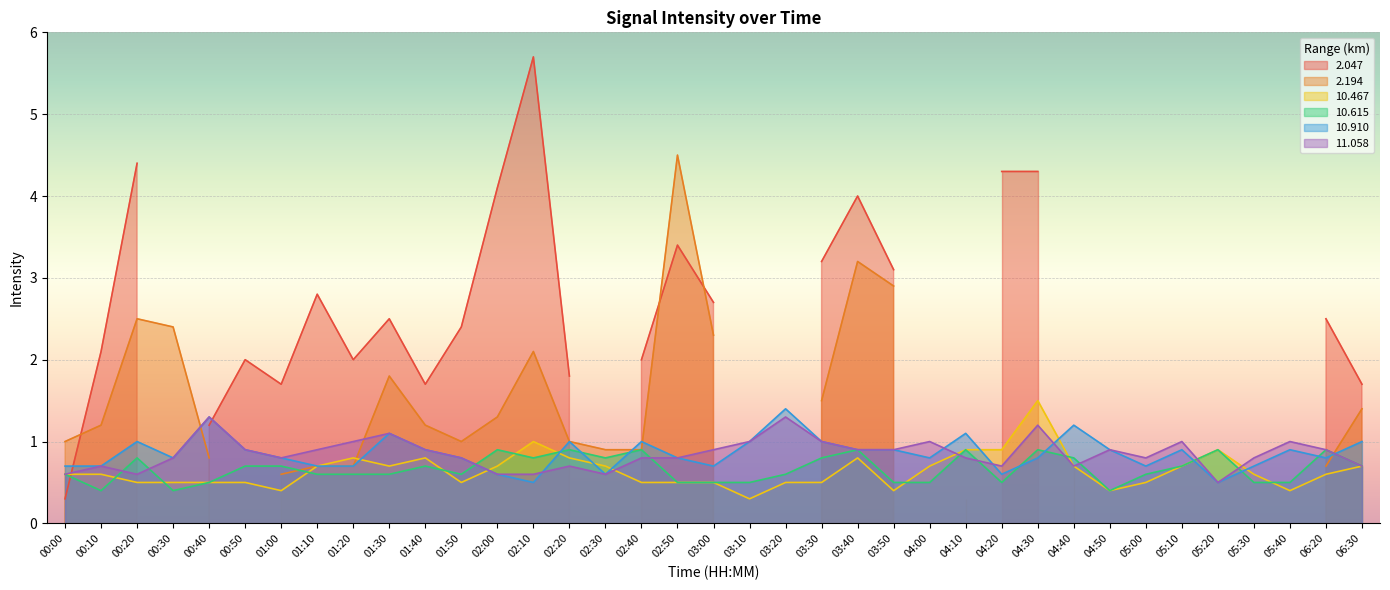

The value of 11.058 at 03:40 is 1.3. True or false?

False